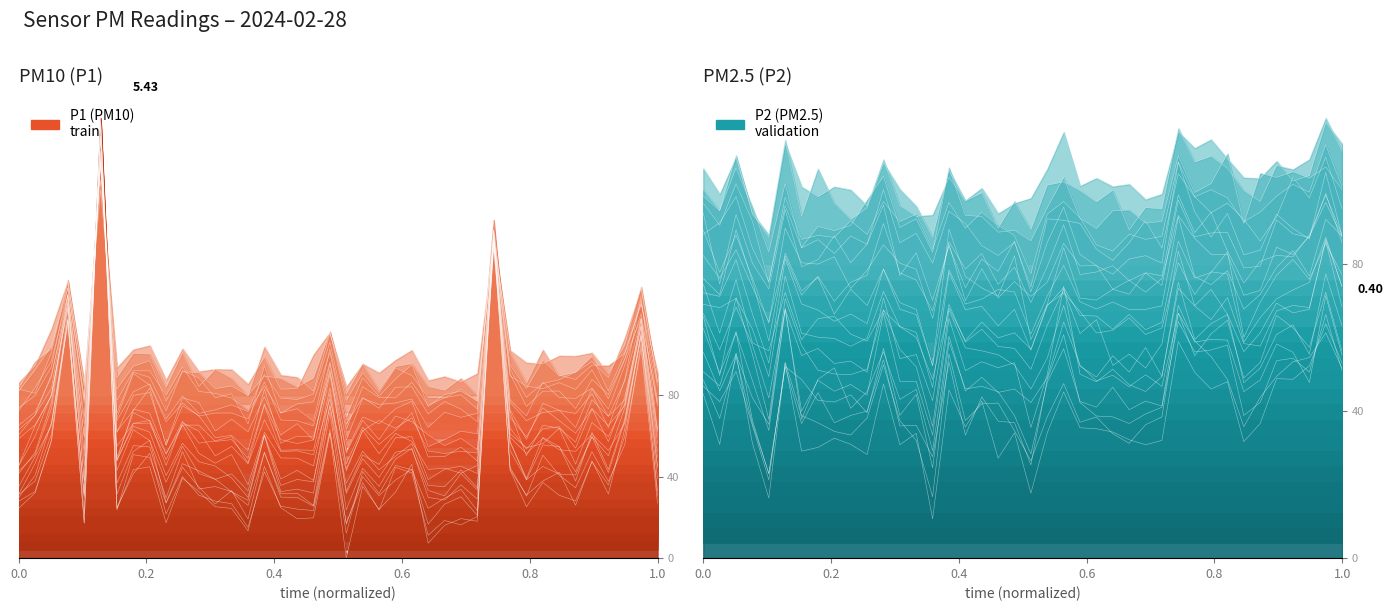

What is the sum of all values?

54.0